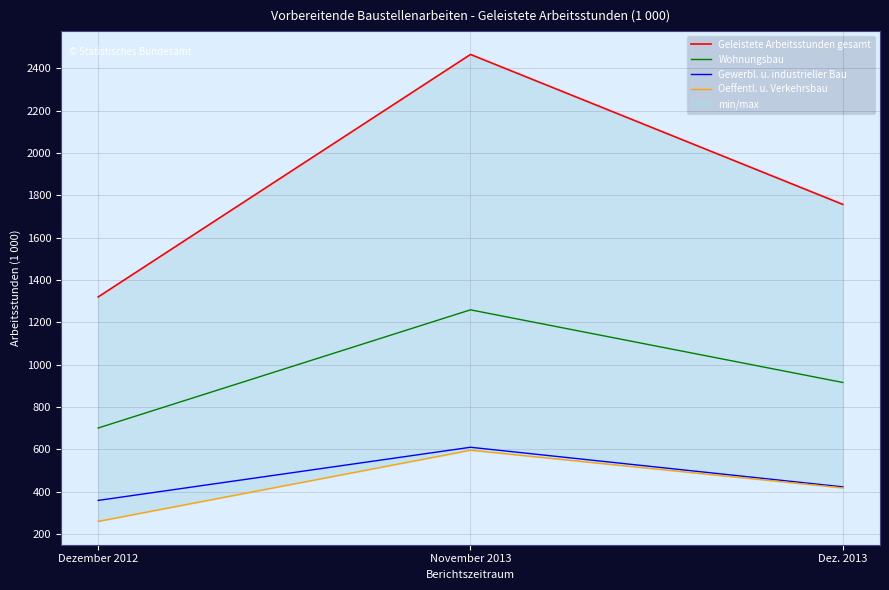

Between Dezember 2012 and November 2013, which series saw the biggest shift?

Geleistete Arbeitsstunden gesamt